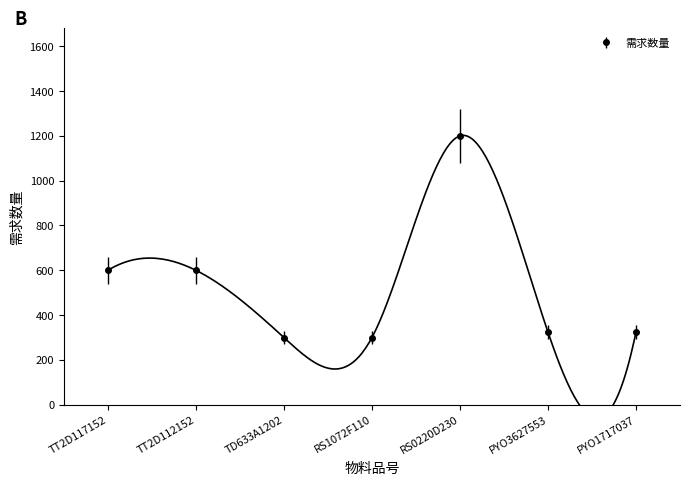

What value does the data have at RS1072F110?

300